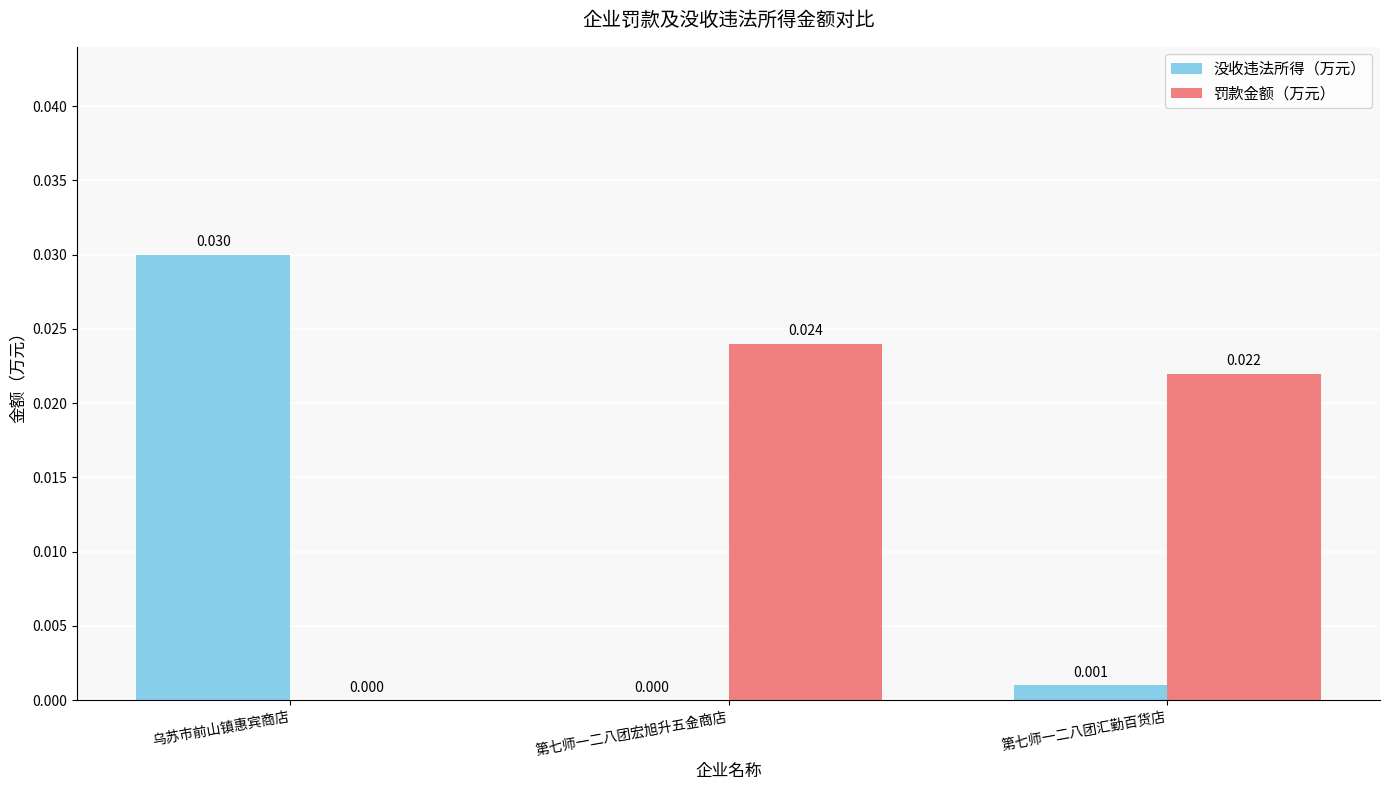

Which category has the highest value across all series?

乌苏市前山镇惠宾商店